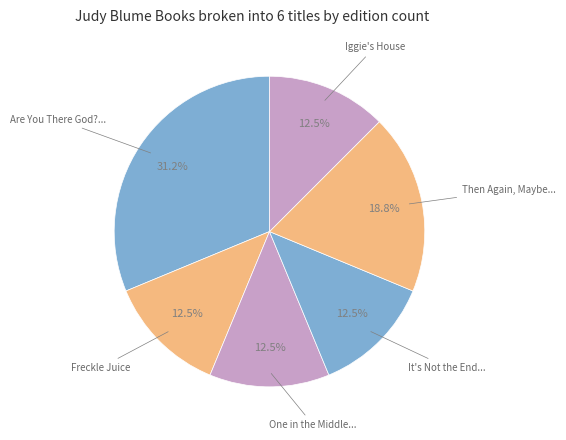

Count the number of slices in the pie.

6